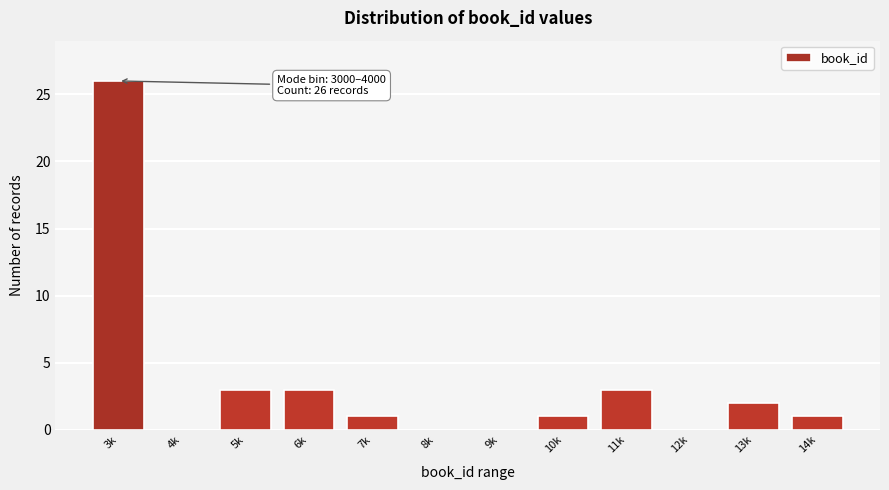

Reading left to right, transcribe all the data shown in this chart.

3k=26	4k=0	5k=3	6k=3	7k=1	8k=0	9k=0	10k=1	11k=3	12k=0	13k=2	14k=1